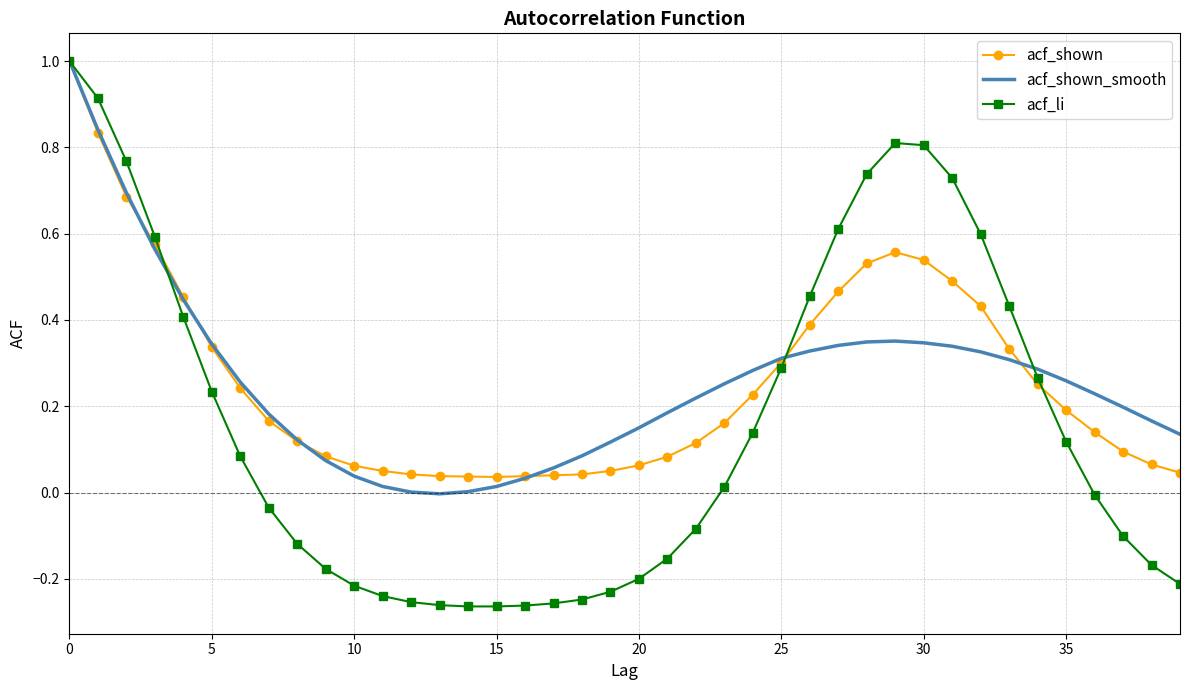

Which series ends up on top after the final intersection of acf_li and acf_shown_smooth?

acf_shown_smooth